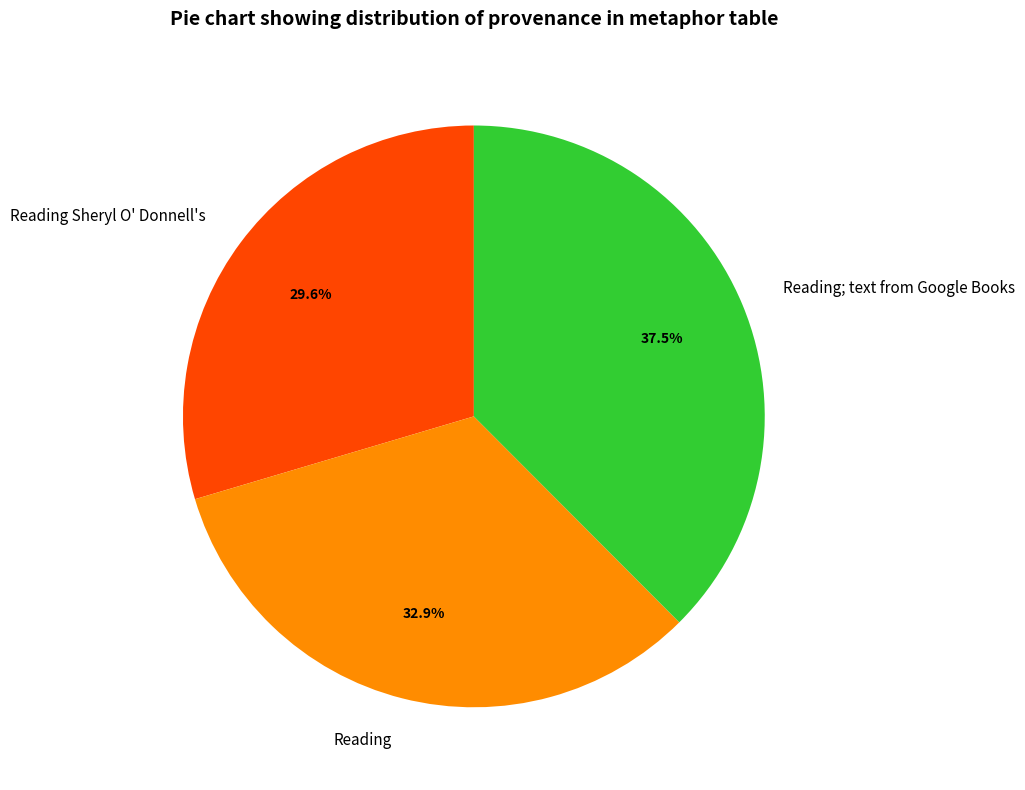

Does Reading Sheryl O' Donnell's represent more than half of the total?

No